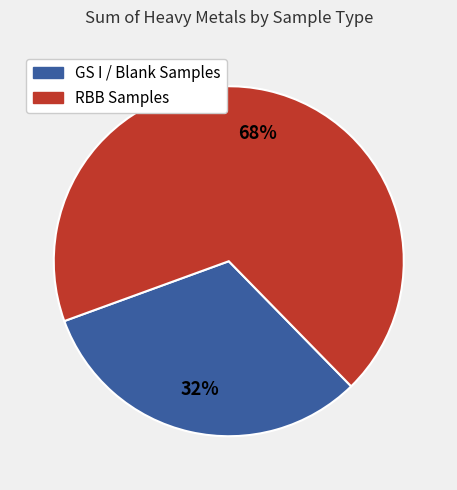

Is there a majority slice in this chart?

Yes